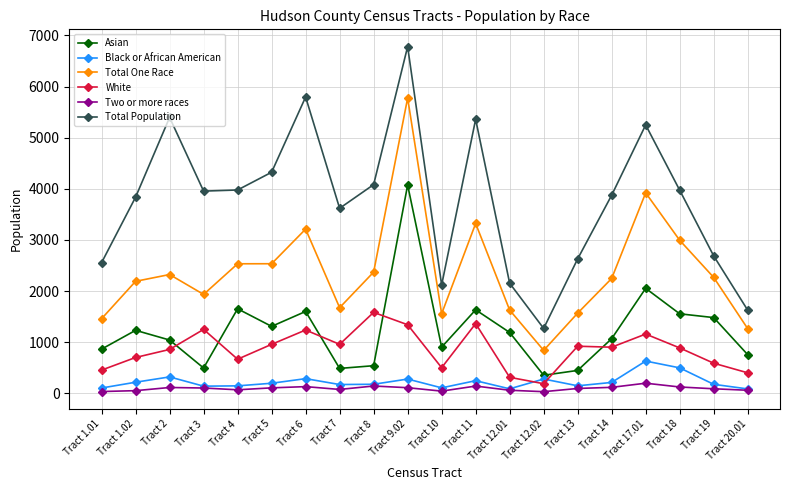

List the series in order of their peak value, lowest first.

Two or more races, Black or African American, White, Asian, Total One Race, Total Population